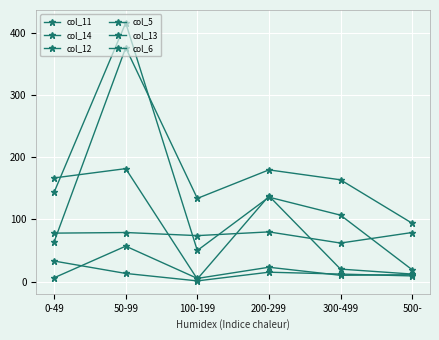

True or false: col_13 has more than 1 interior local peaks.

False